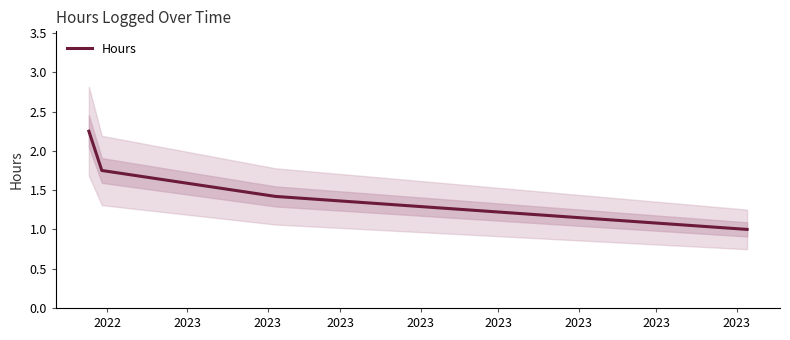

True or false: the data has more than 2 interior local peaks.

False